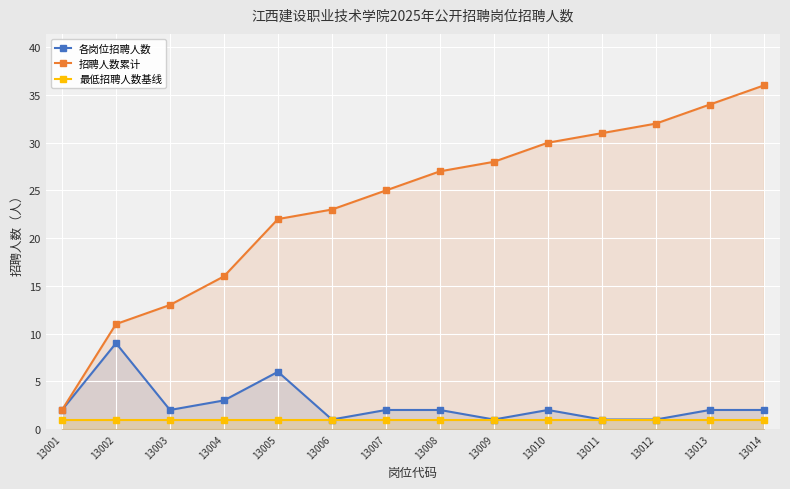

Which series has the largest range (max minus min)?

招聘人数累计